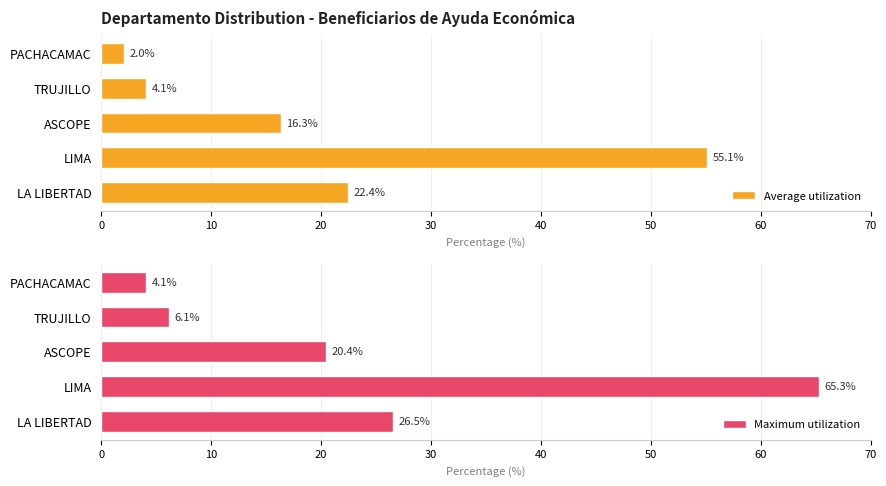

What is the difference between the second highest and second lowest values in the Maximum utilization series?

20.4